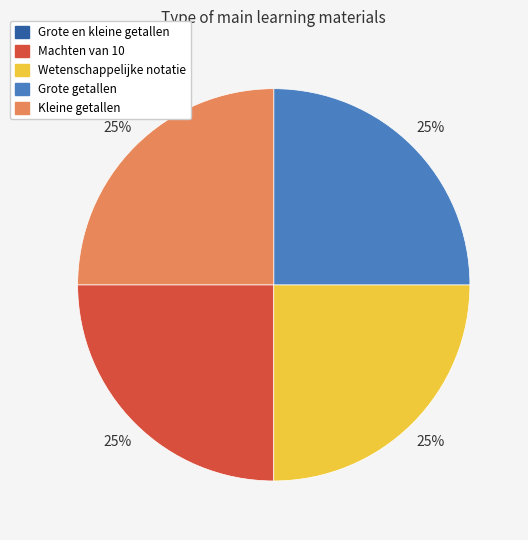

Is there any slice that represents more than half of the pie?

No